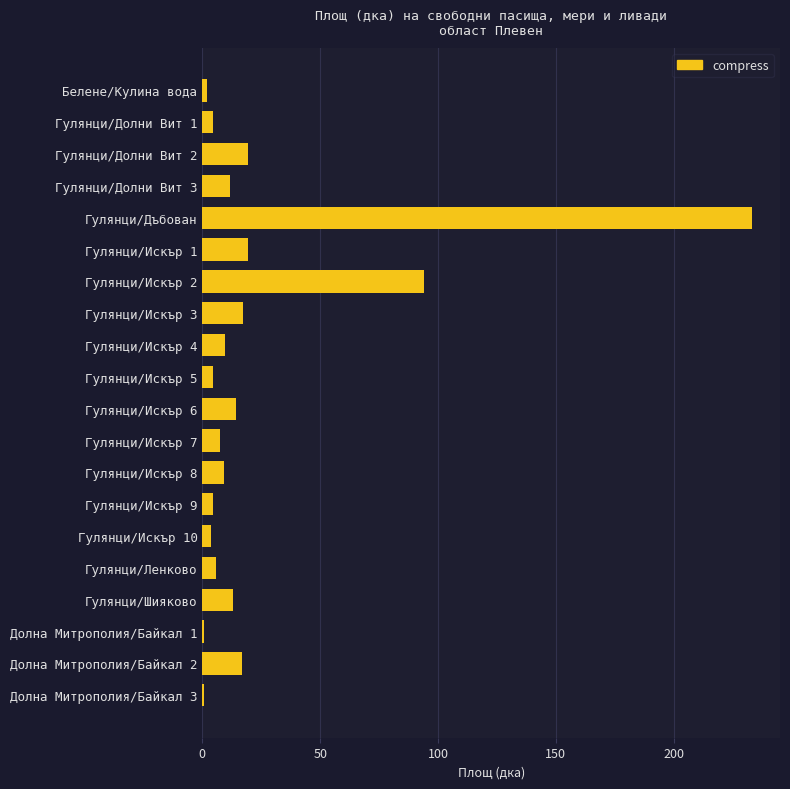

Where is the data nearest to the value 117?

Гулянци/Искър 2